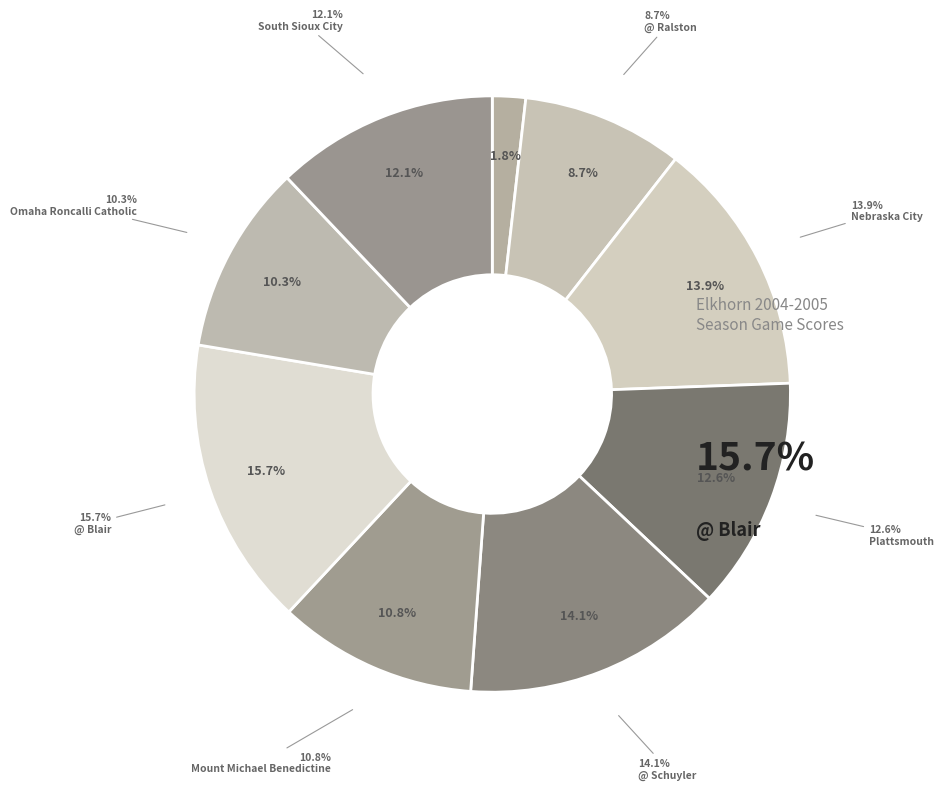

To the nearest percent, what portion does @ Blair represent?

16%